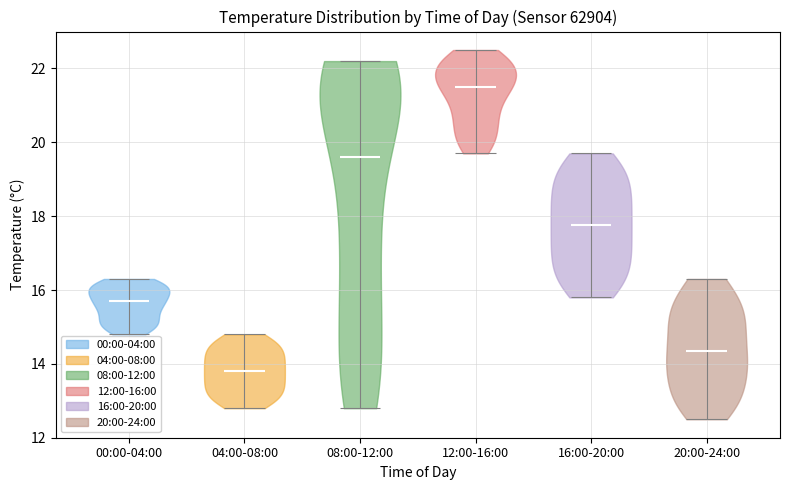

Reading left to right, read every violin against the y-axis: where its median line is, and the lowest and highest points it reaches. The values are not printed on the chart, so give them approximately, as read against the axis.

00:00-04:00: median line 15.8, lowest point 14.8, highest point 16.4
04:00-08:00: median line 13.8, lowest point 12.8, highest point 14.8
08:00-12:00: median line 19.6, lowest point 12.8, highest point 22.2
12:00-16:00: median line 21.6, lowest point 19.8, highest point 22.6
16:00-20:00: median line 17.8, lowest point 15.8, highest point 19.8
20:00-24:00: median line 14.4, lowest point 12.6, highest point 16.4